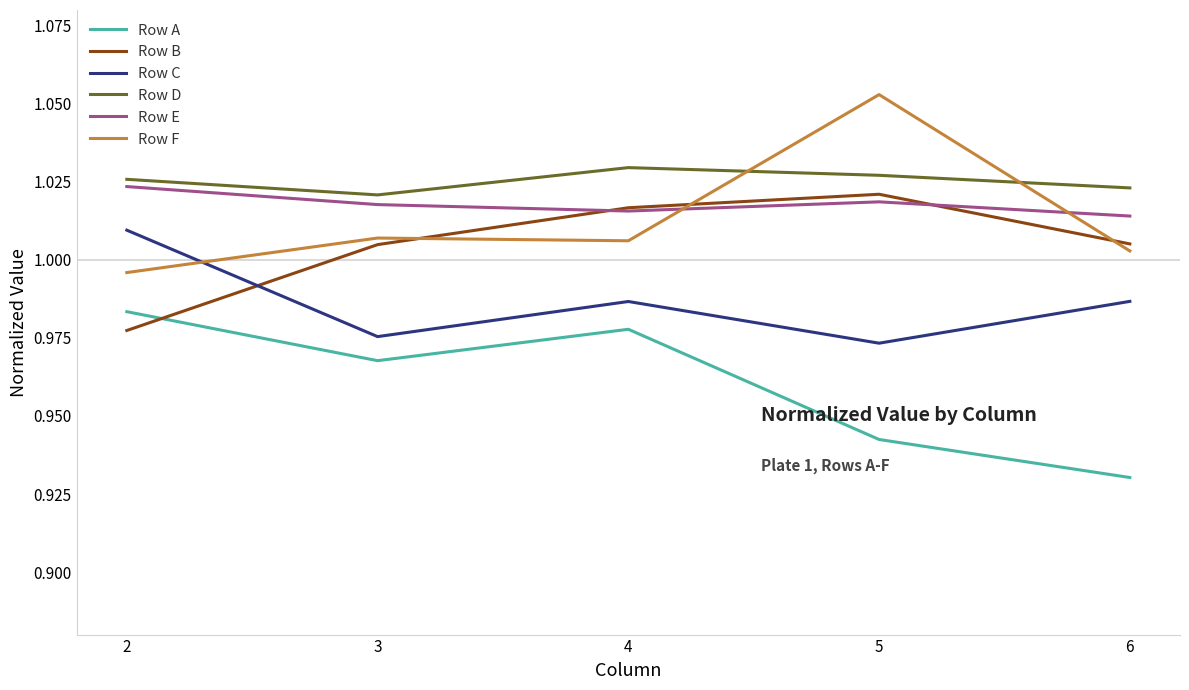

Which series has the largest total across all categories?

Row D